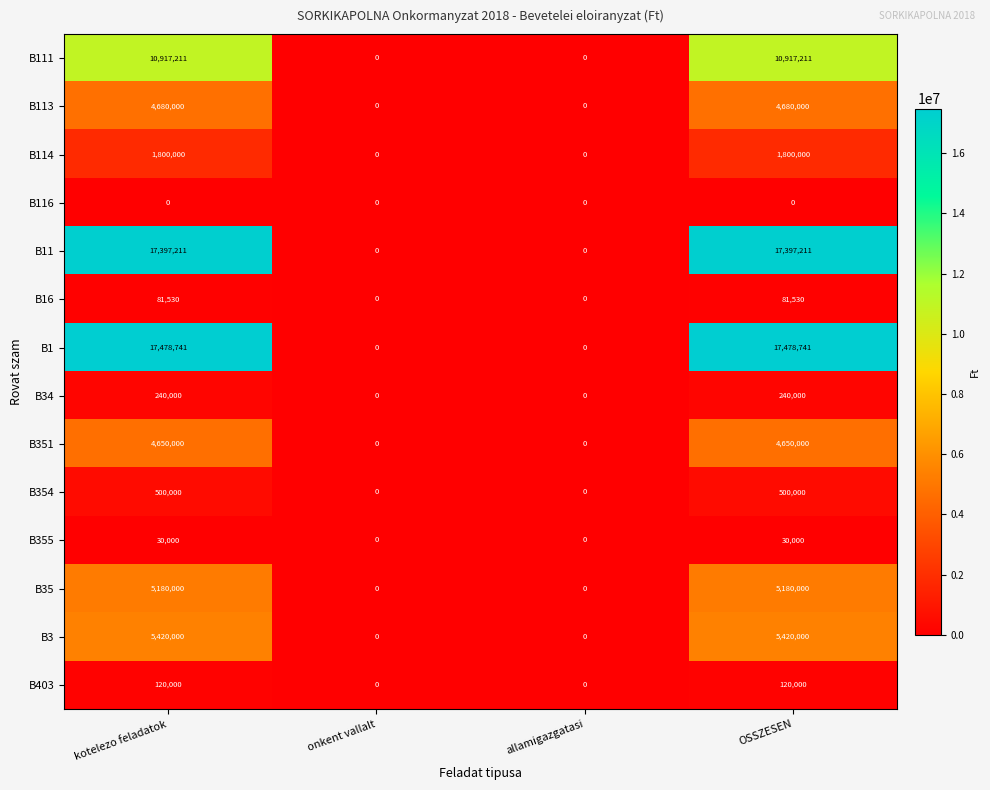

What is the average value of the B351 series?

2325000